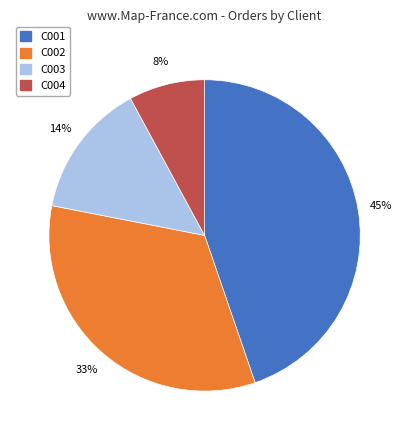

Which category has the biggest portion of the pie?

C001